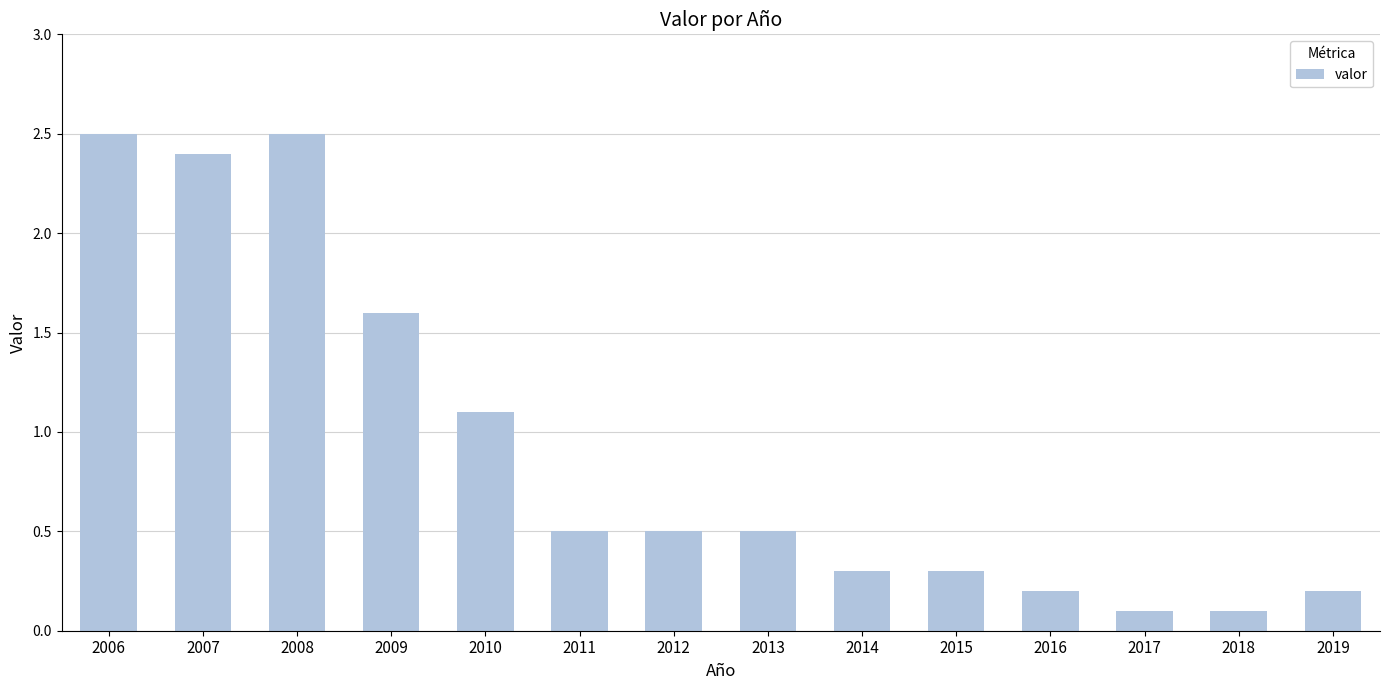

What is the change in value from 2010 to 2015?

-0.8